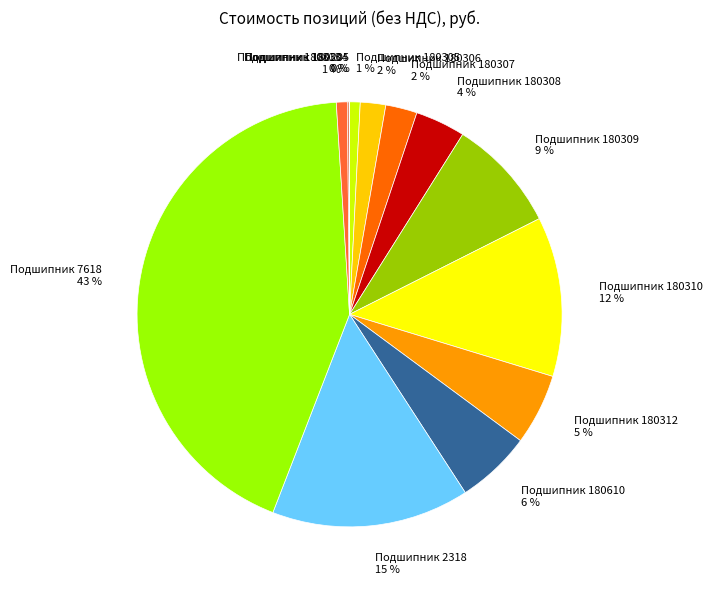

To the nearest percent, what portion does Подшипник 7618 represent?

43%